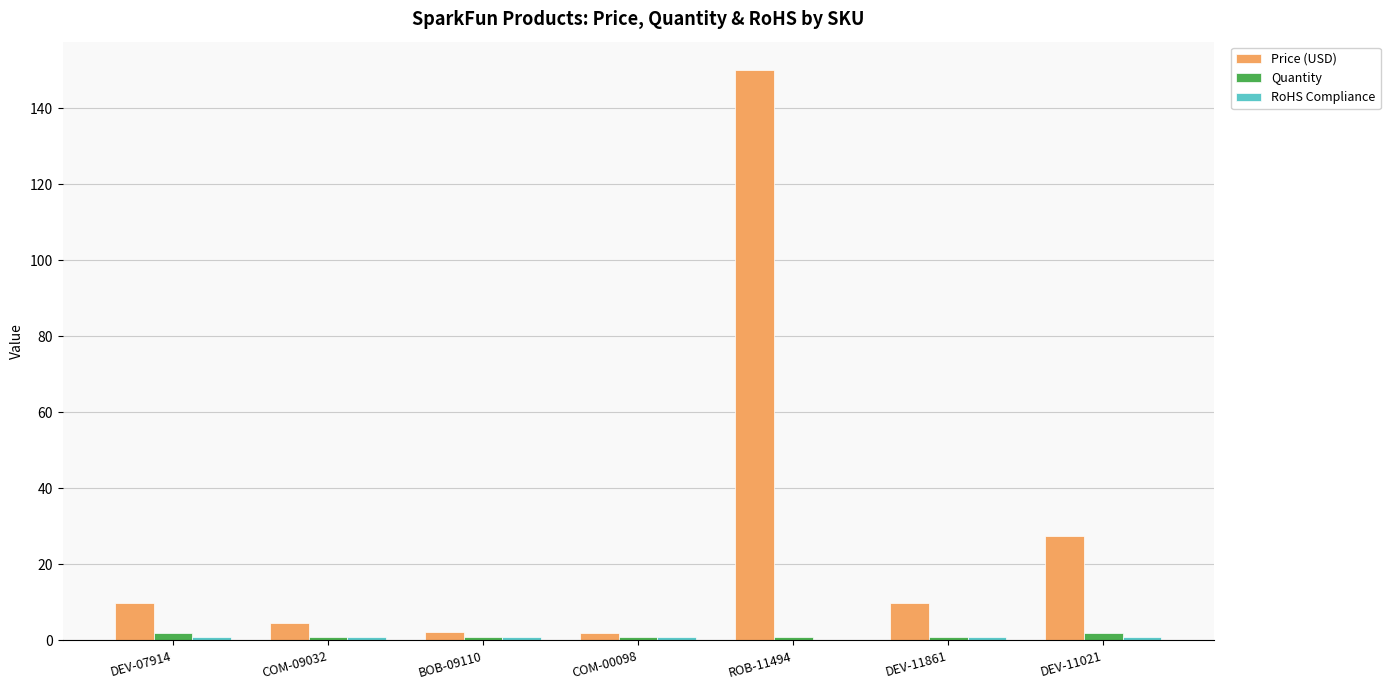

At which label does Price (USD) first exceed 9?

DEV-07914